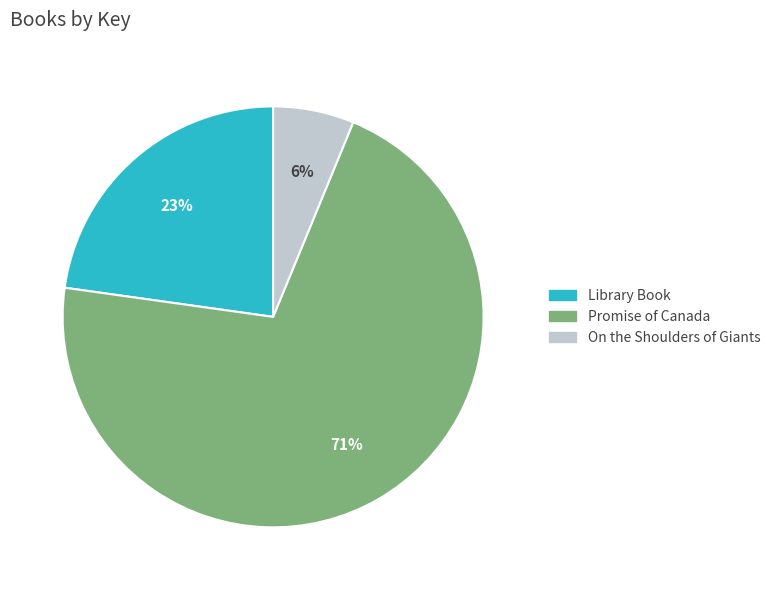

Do On the Shoulders of Giants and Promise of Canada together represent more than half of the pie?

Yes